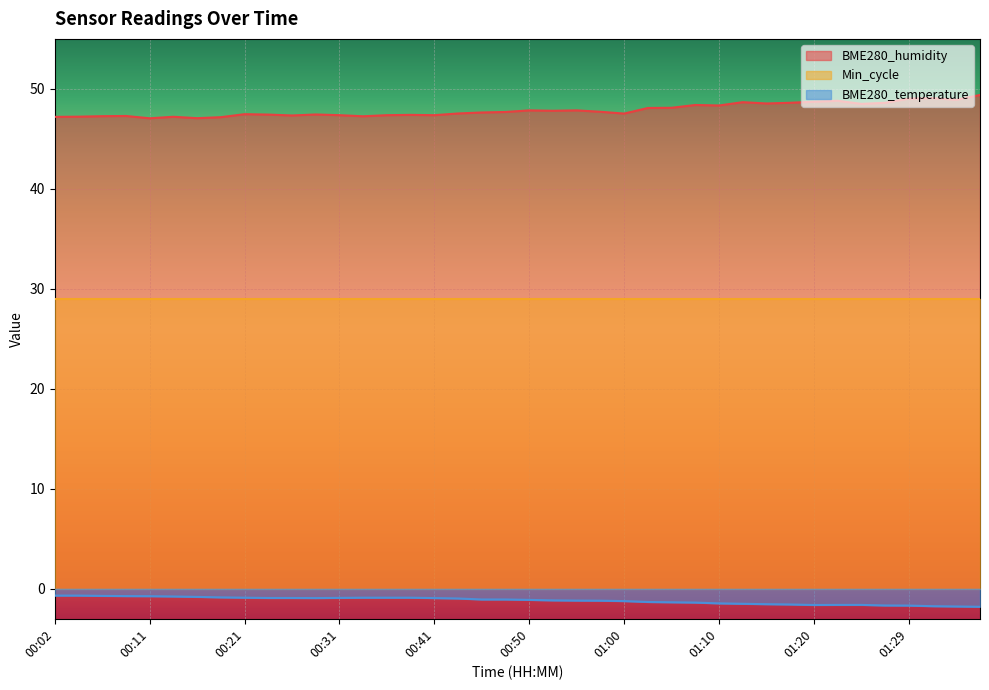

True or false: BME280_humidity and BME280_temperature intersect in this chart.

False